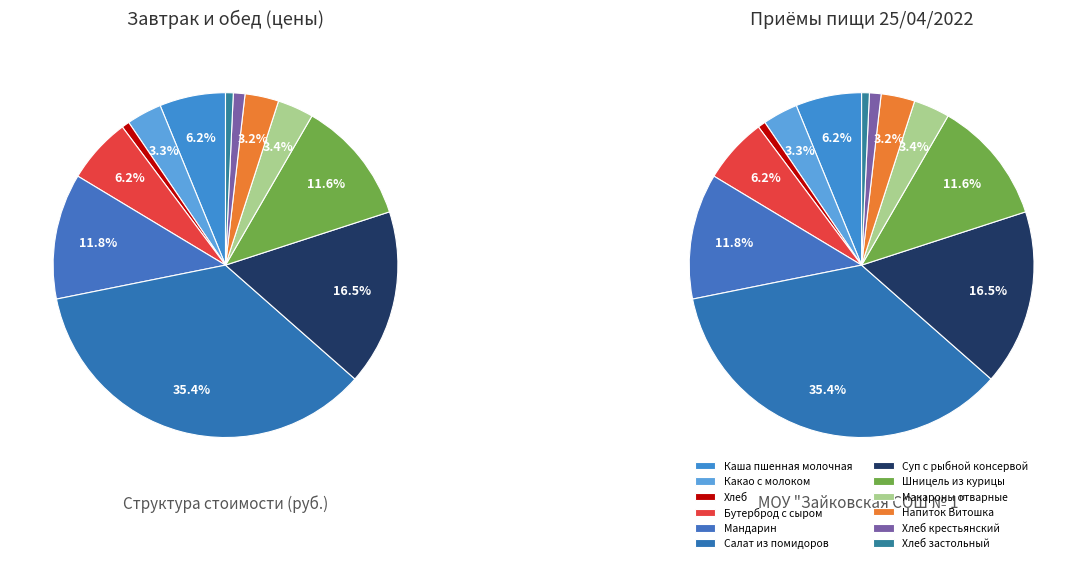

How many slices are in this pie chart?

12